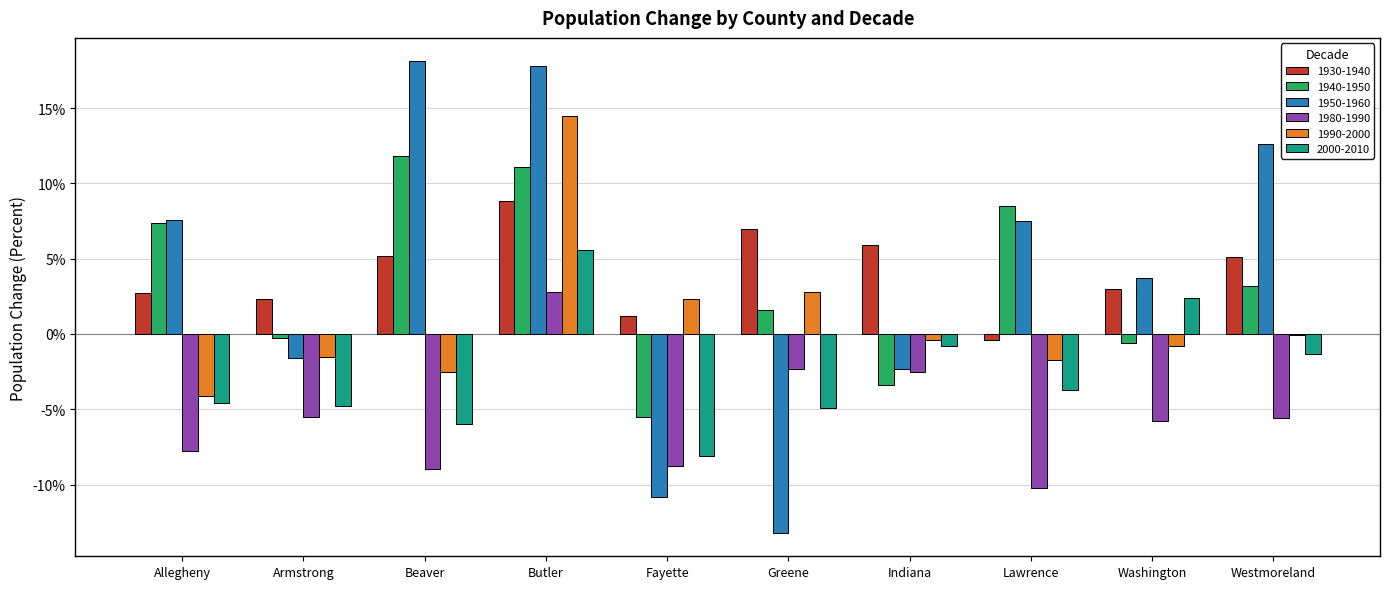

True or false: 1990-2000 has a value of 0.1 at Butler.

False